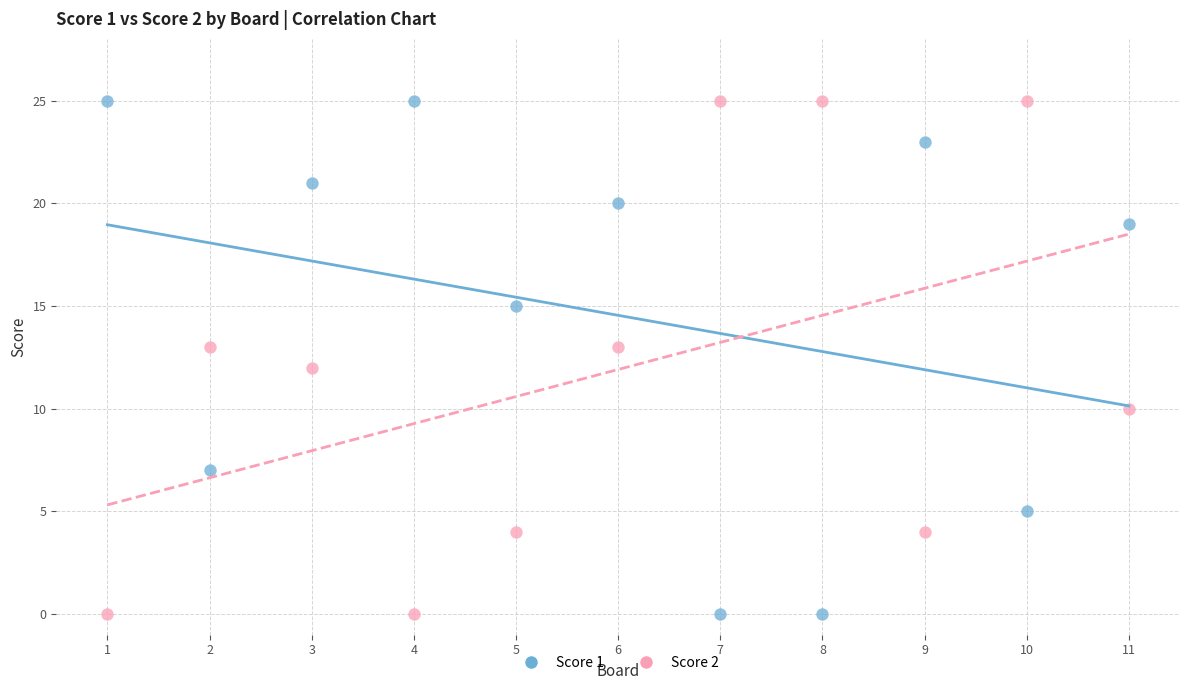

What is the X range (max minus min) for the scatter plot?

10